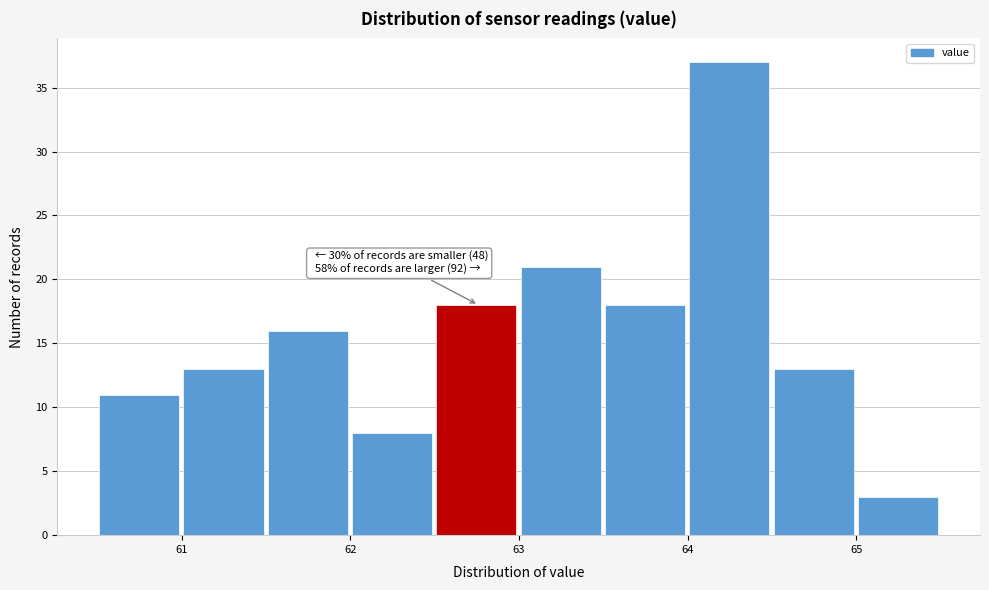

Over which range of the x-axis is the bar tallest?

64.01 to 64.51